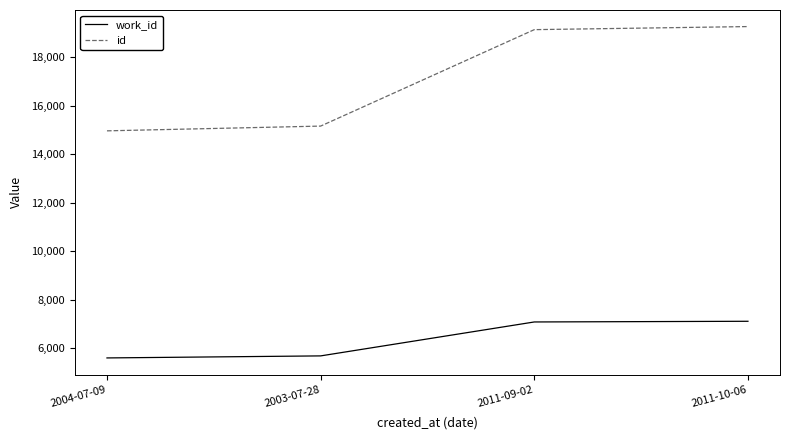

The value of id at 2011-09-02 is 19131. True or false?

True